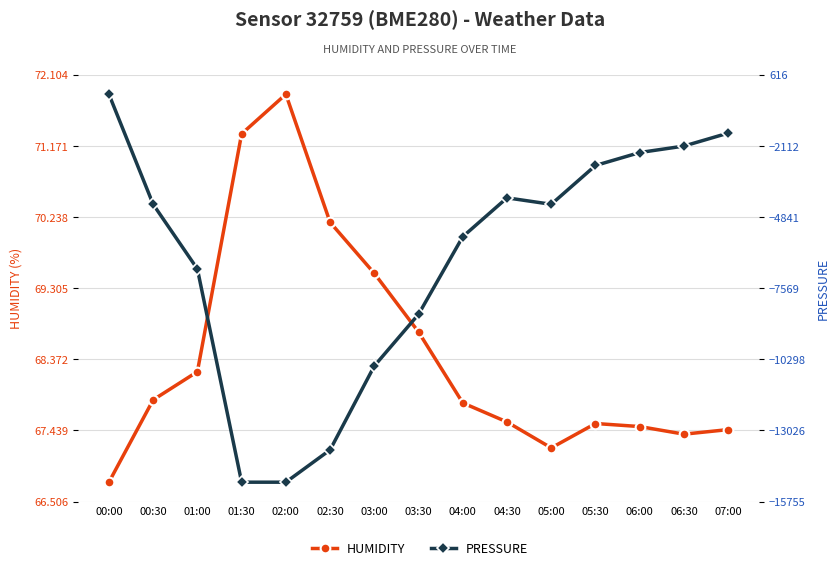

At 02:00, list the series in order from smallest to largest.

pressure, humidity